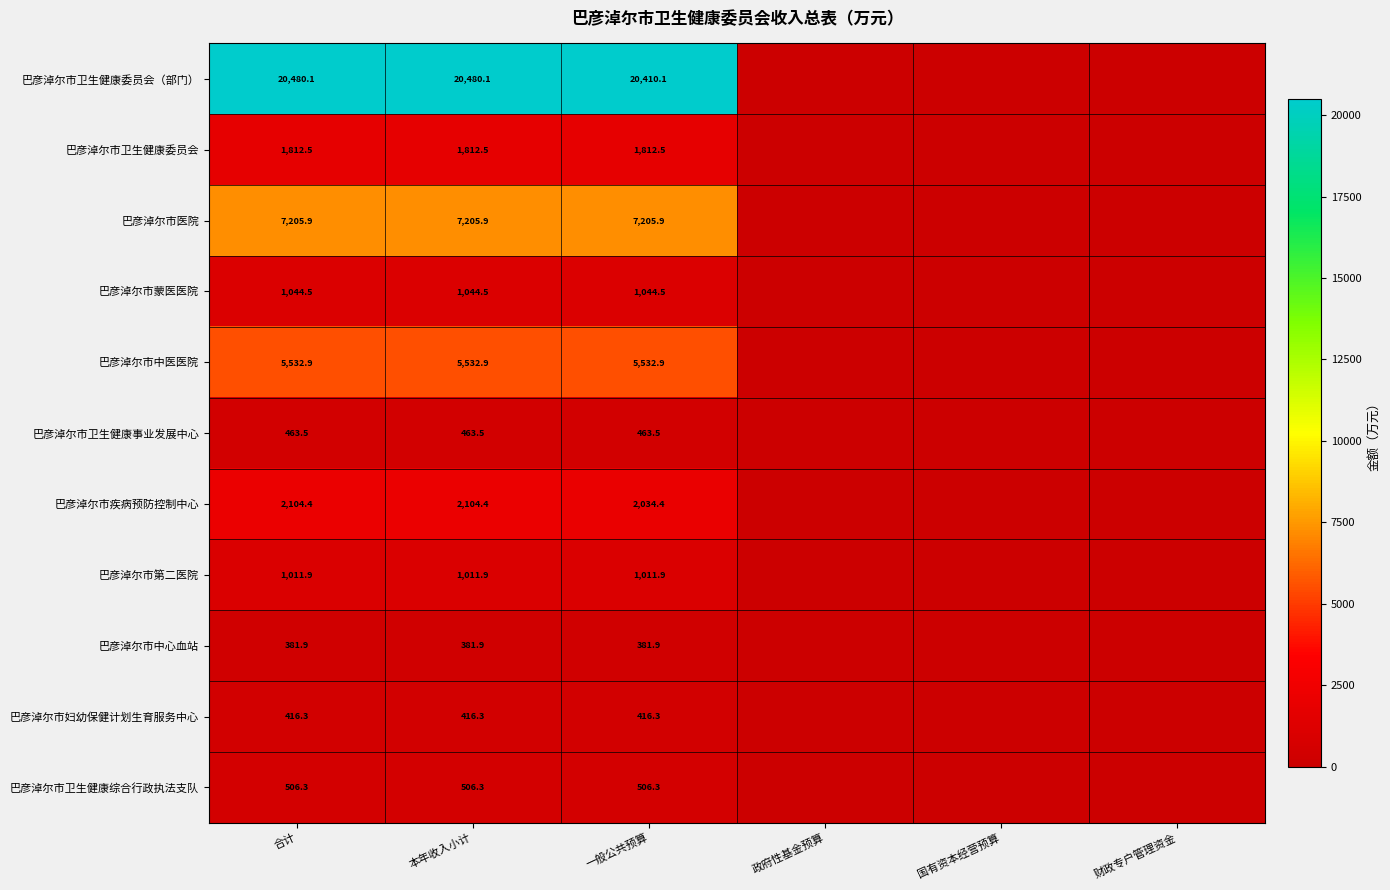

Rank the series at 合计 from lowest to highest value.

巴彦淖尔市中心血站, 巴彦淖尔市妇幼保健计划生育服务中心, 巴彦淖尔市卫生健康事业发展中心, 巴彦淖尔市卫生健康综合行政执法支队, 巴彦淖尔市第二医院, 巴彦淖尔市蒙医医院, 巴彦淖尔市卫生健康委员会, 巴彦淖尔市疾病预防控制中心, 巴彦淖尔市中医医院, 巴彦淖尔市医院, 巴彦淖尔市卫生健康委员会（部门）